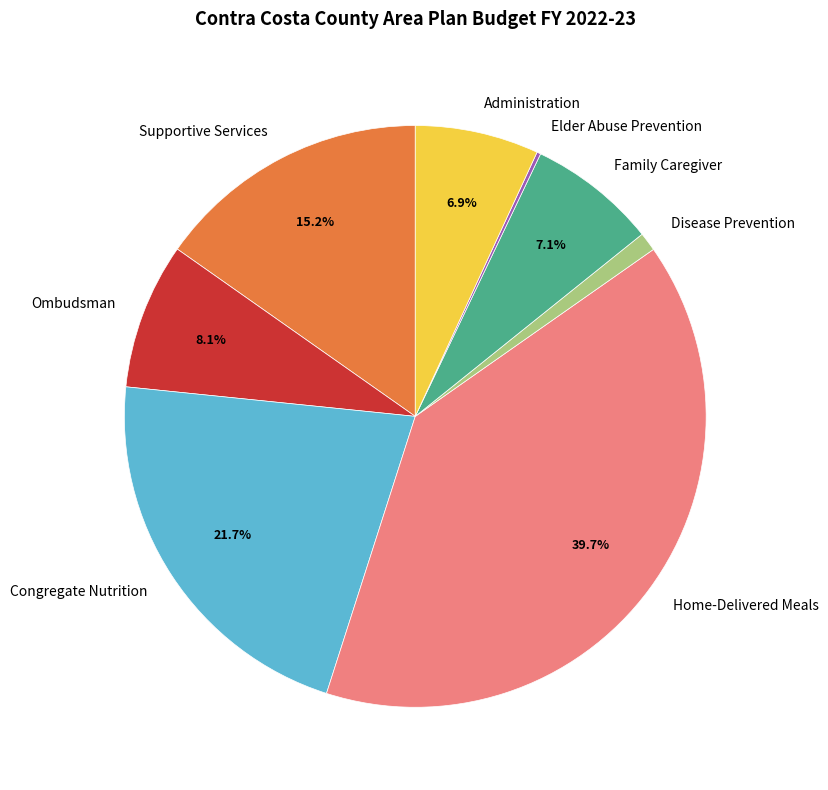

What percentage is NOT represented by Ombudsman?

91.9%